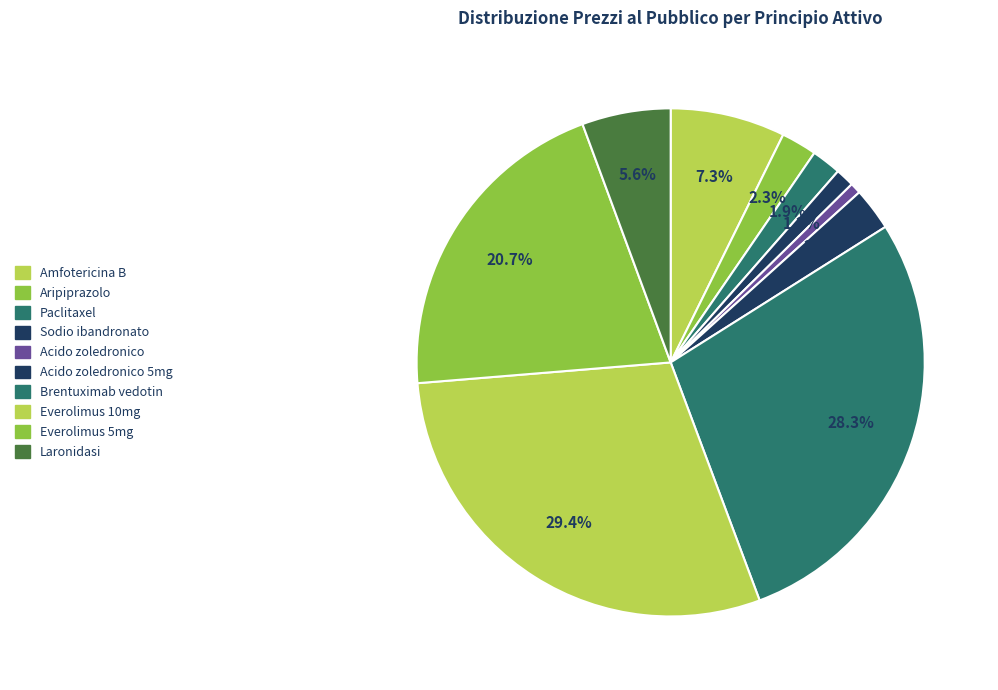

Is there any slice that represents more than half of the pie?

No